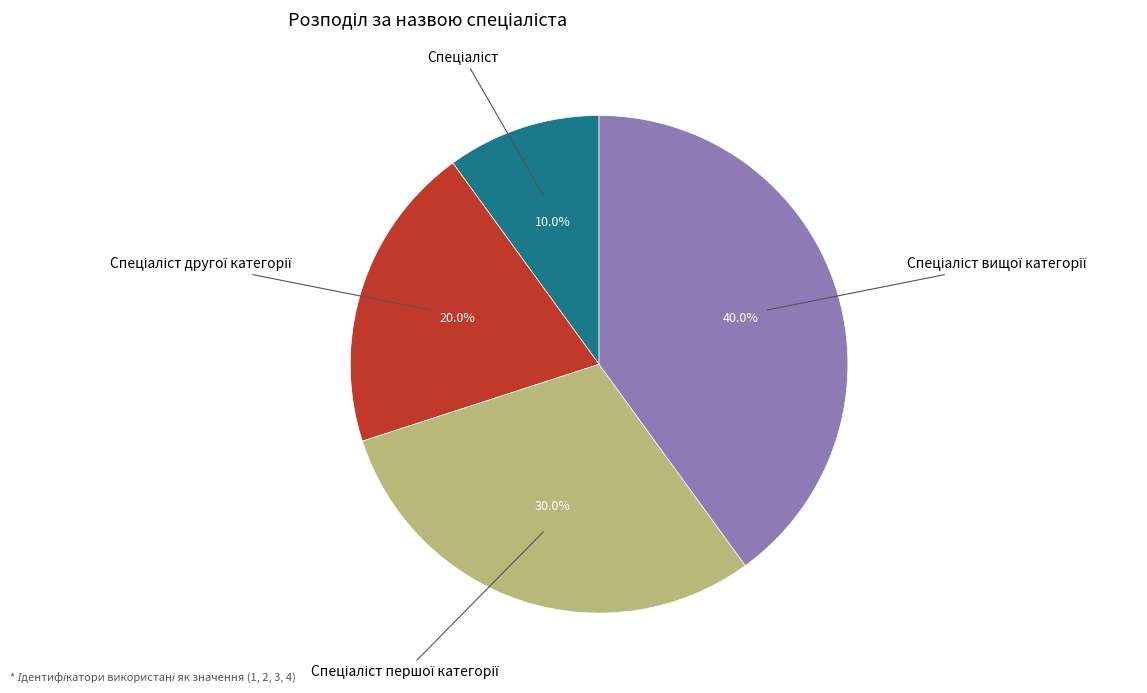

Is there a majority slice in this chart?

No